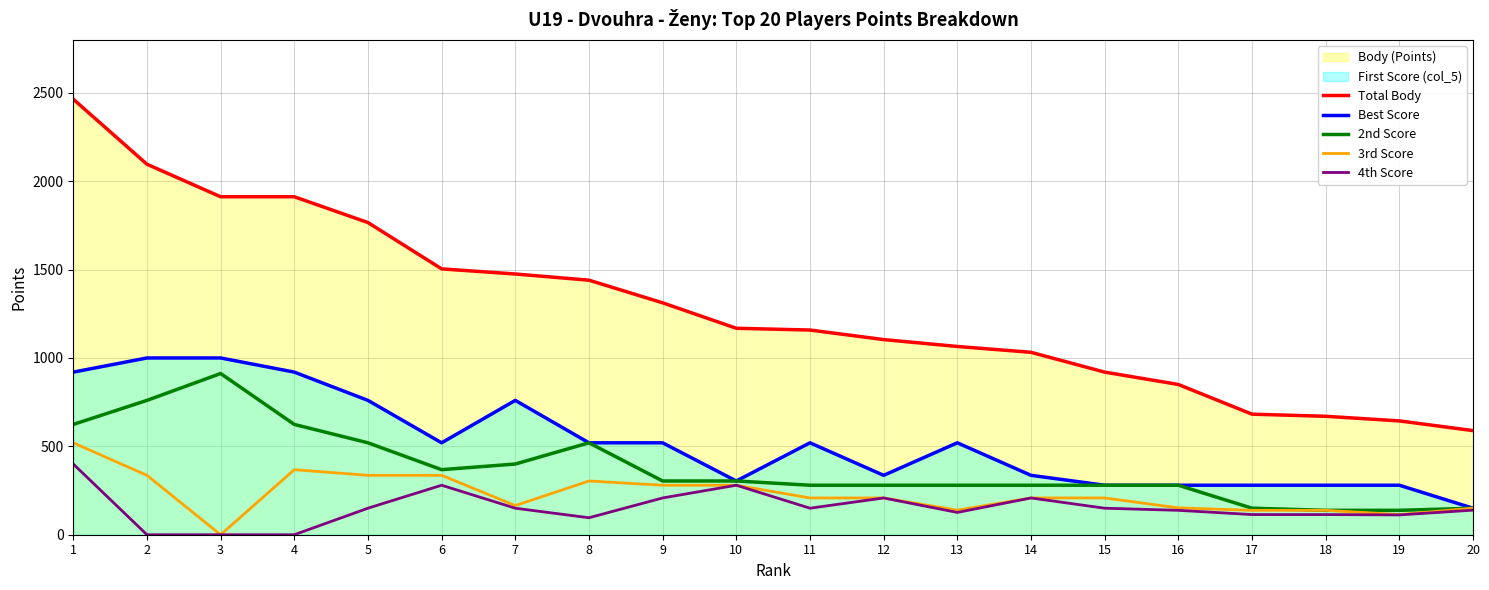

True or false: Total Body and Best Score intersect in this chart.

False